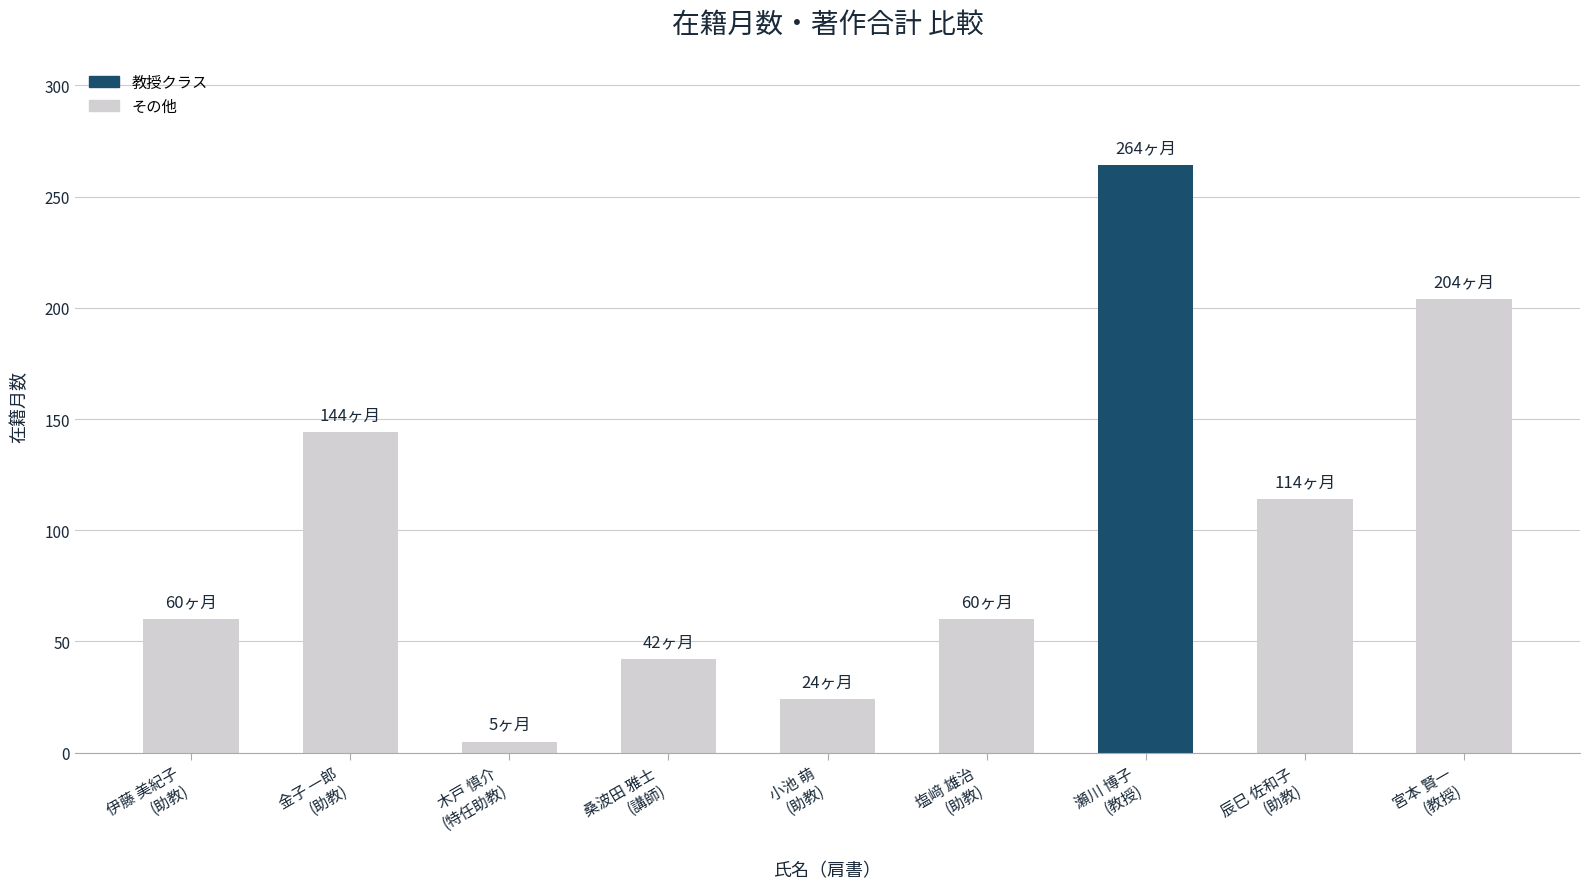

How many data points are less than 60?

3